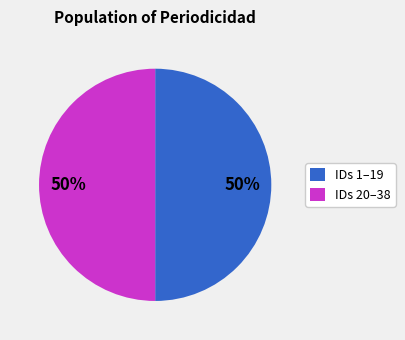

Approximately how many times larger is the value at IDs 1–19 compared to IDs 20–38?

1.0